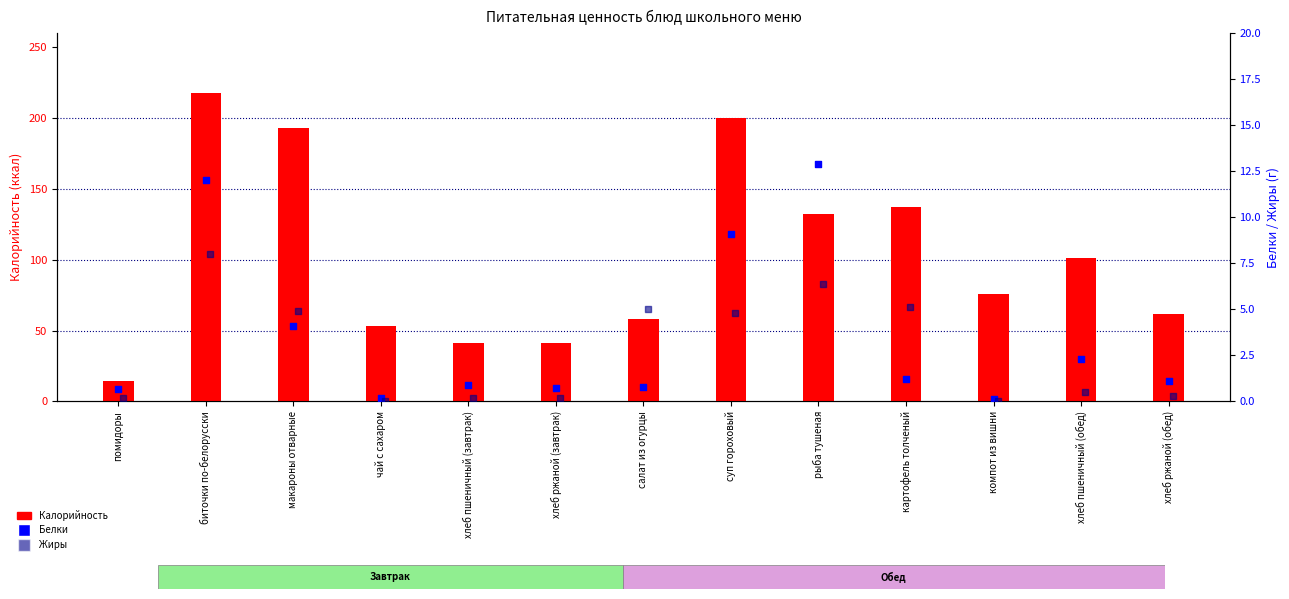

What is the total value across all series at хлеб ржаной (завтрак)?

41.9